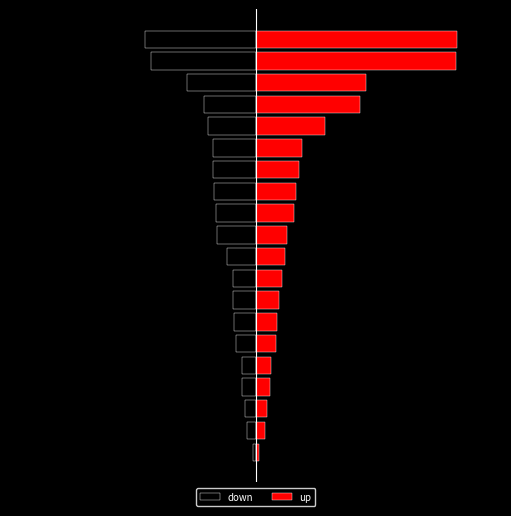

Reading left to right, list all the values displayed in this chart.

down: 0=-2	1=-6	2=-7	3=-9	4=-9	5=-13	6=-14	7=-15	8=-15	9=-19	10=-25	11=-26	12=-27	13=-28	14=-28	15=-31	16=-34	17=-45	18=-68	19=-72
up: 0=2	1=6	2=7	3=9	4=10	5=13	6=14	7=15	8=17	9=19	10=20	11=25	12=26	13=28	14=30	15=45	16=68	17=72	18=130	19=131